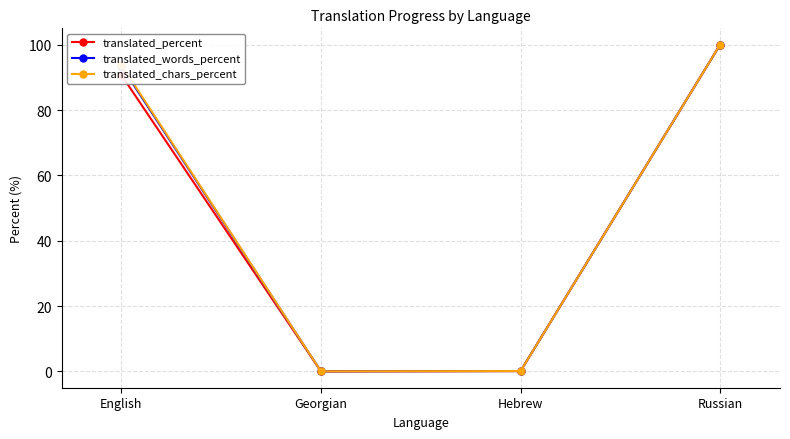

True or false: translated_percent has more than 0 interior local peaks.

False